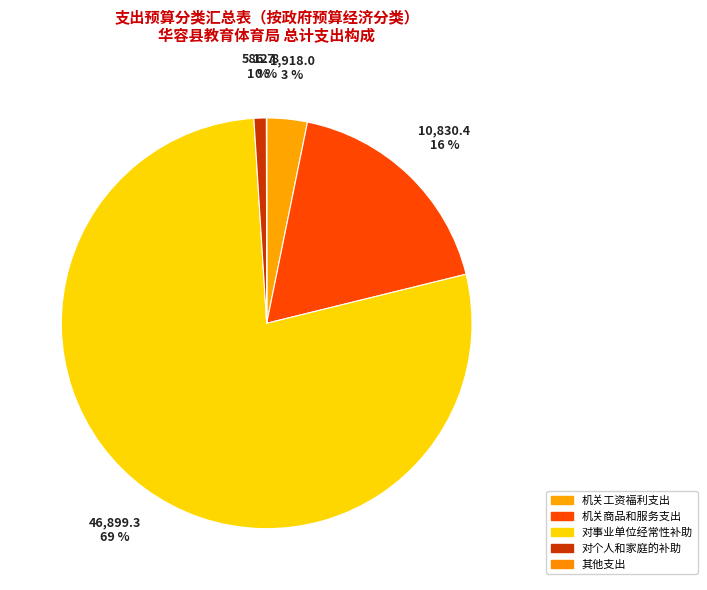

How much of the chart is everything except 其他支出?

100.0%